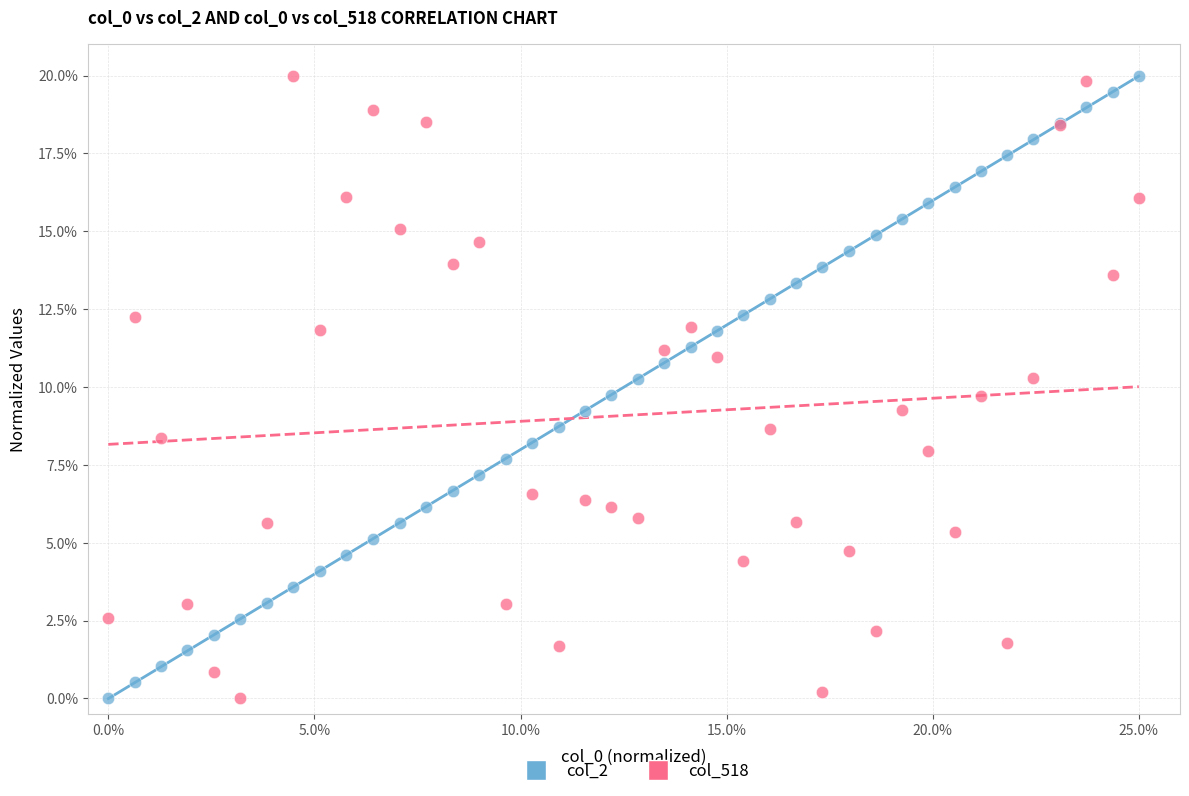

What are all the series names shown in the legend?

col_2, col_518